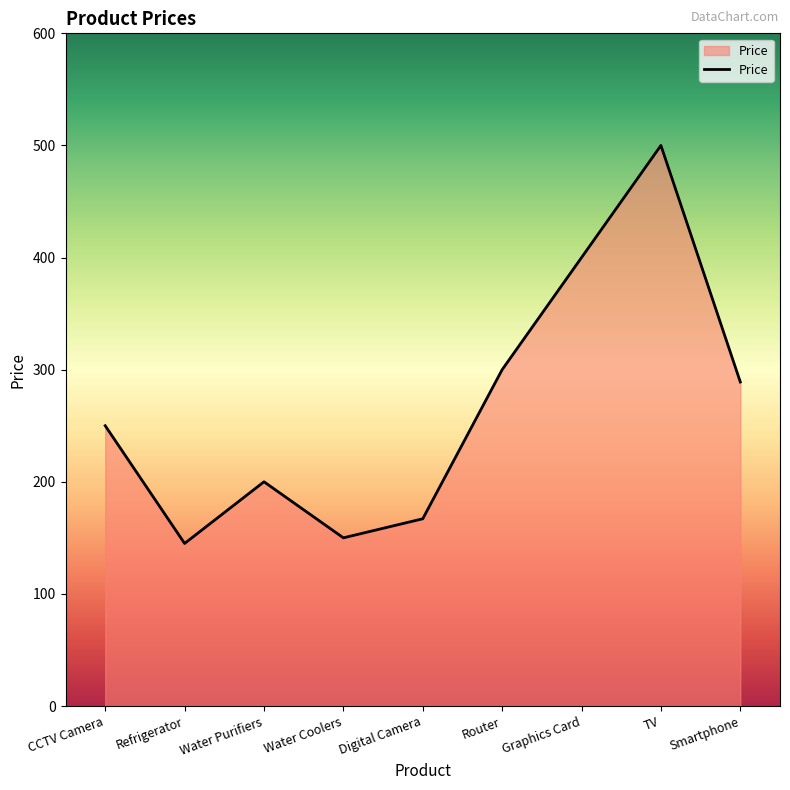

What is the difference between the maximum and minimum values?

355